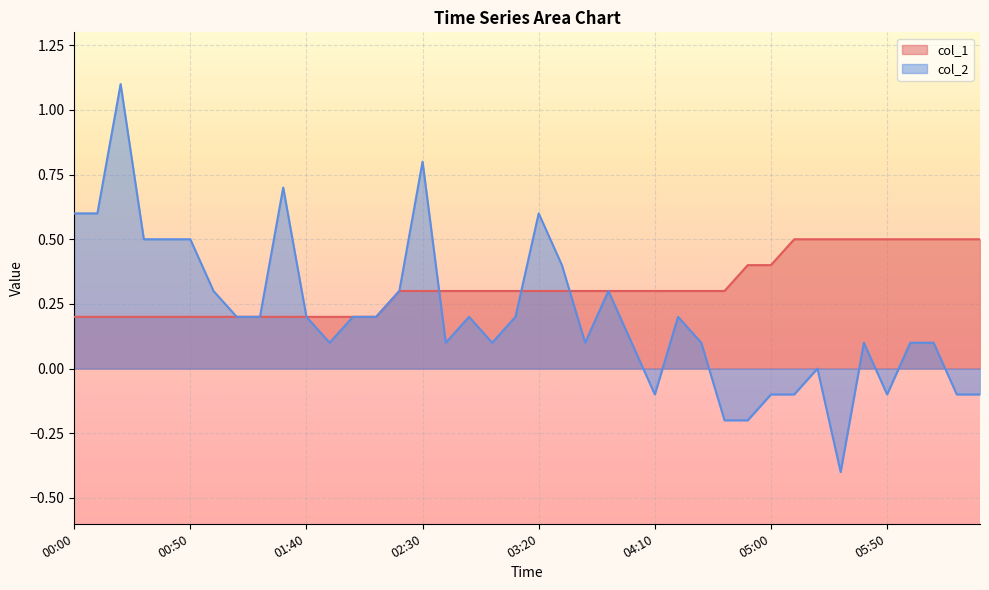

What is the label of the 18th point from the left?

02:50